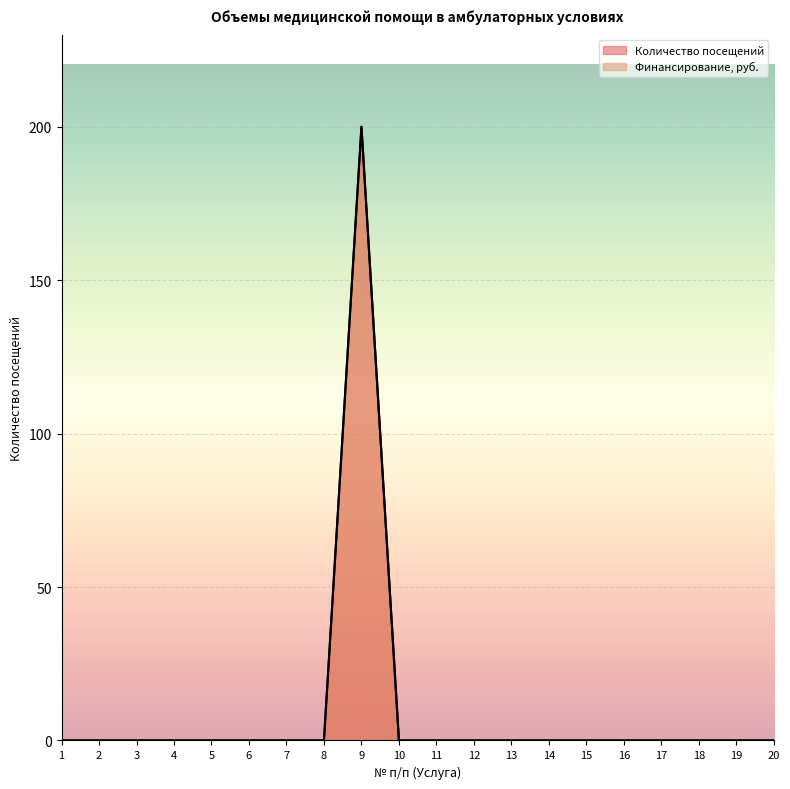

True or false: Количество посещений and Финансирование, руб. cross at least once.

False